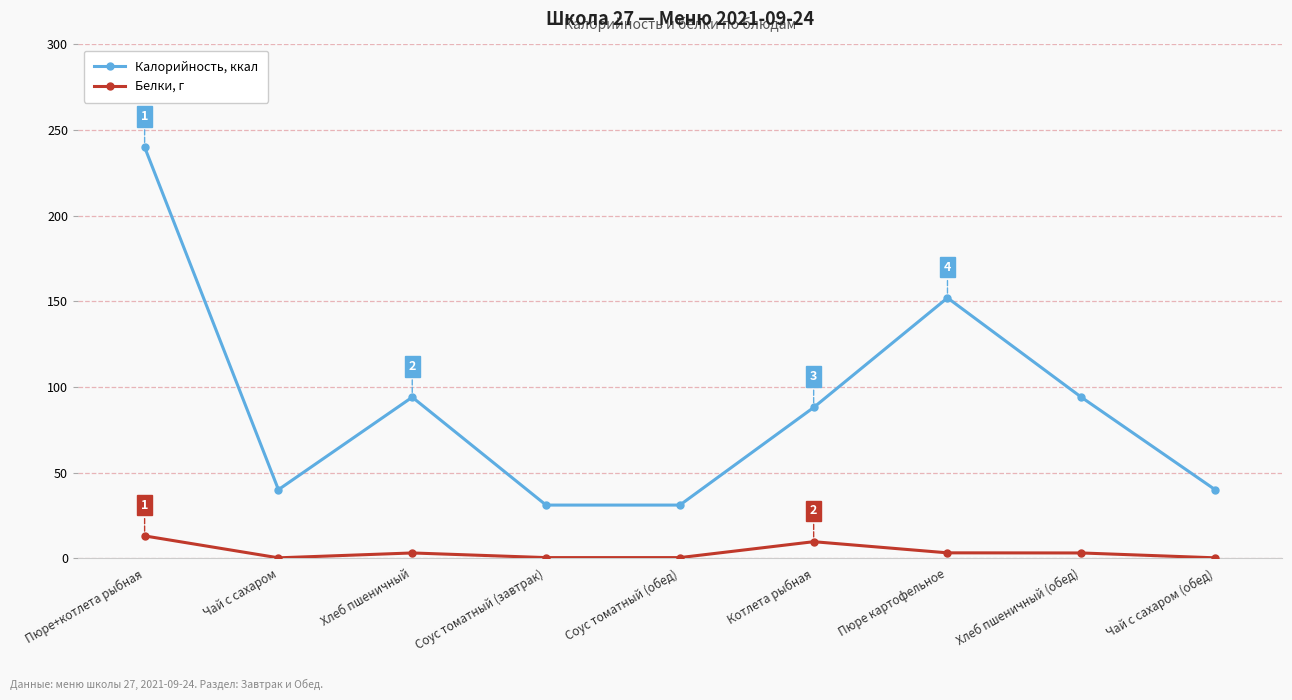

What are all the series names shown in the legend?

Калорийность, ккал, Белки, г